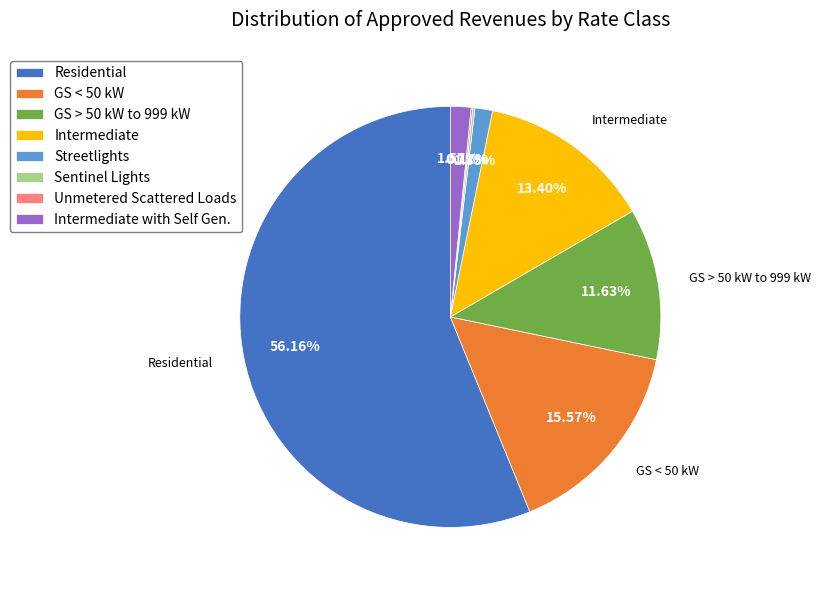

Is there a majority slice in this chart?

Yes